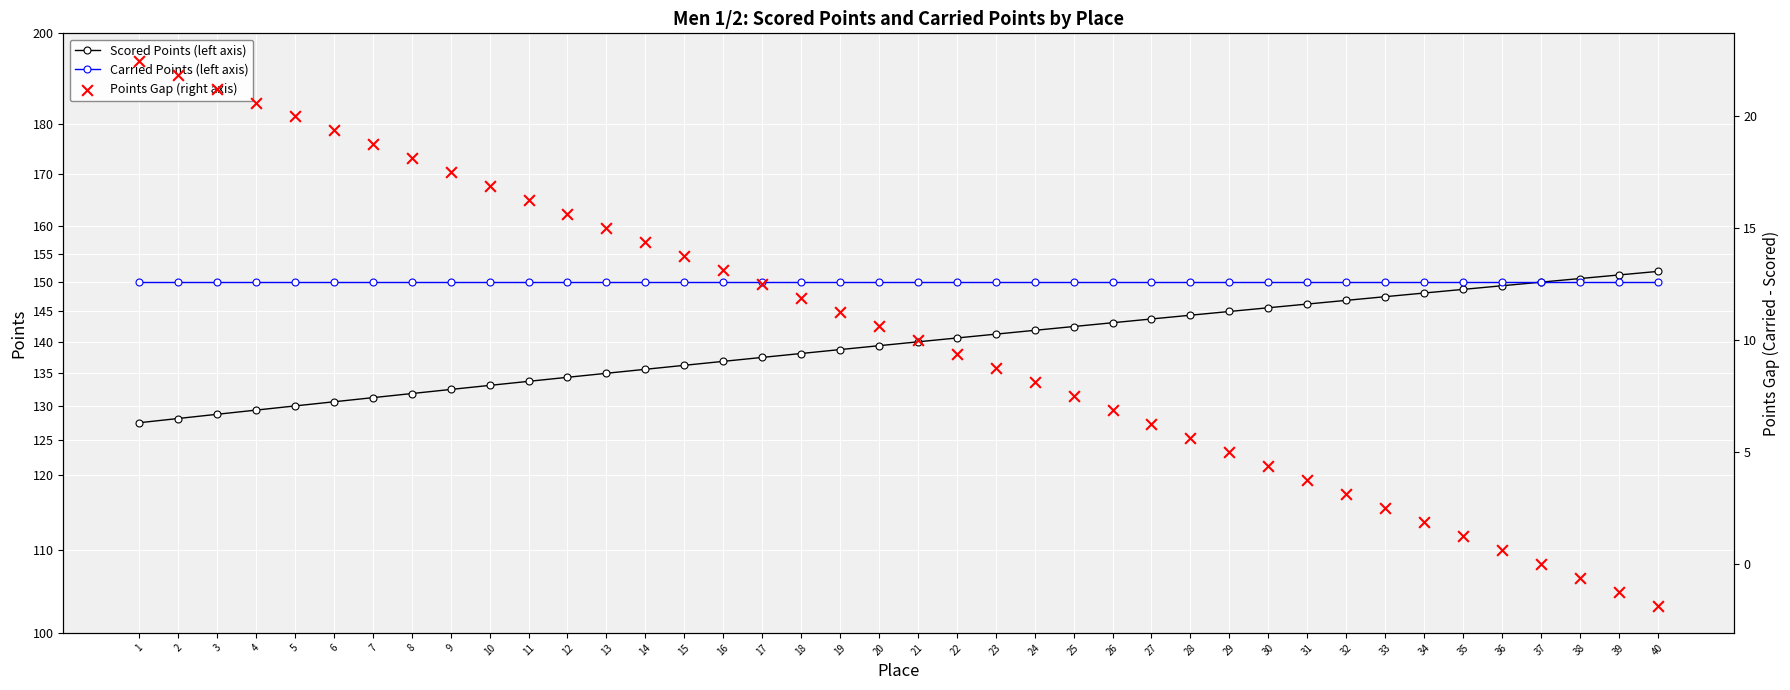

Which series has the largest total across all categories?

Carried Points (left axis)